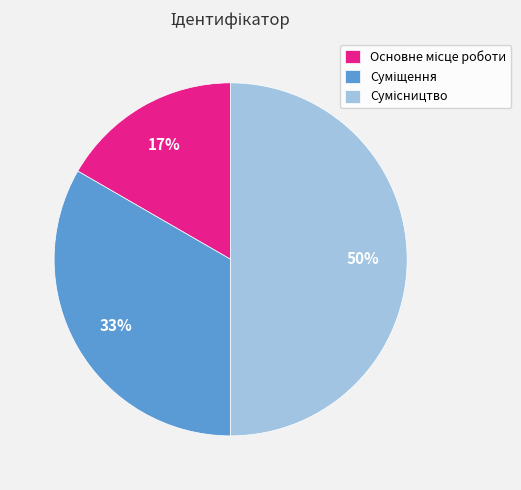

To the nearest percent, what is the average slice percentage?

33%